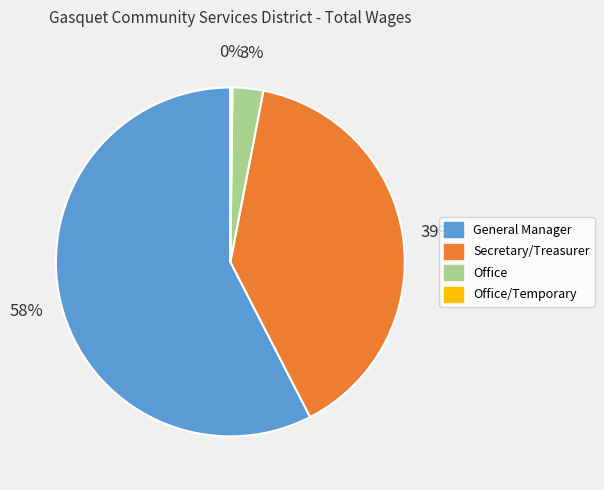

Does any single category account for the majority?

Yes